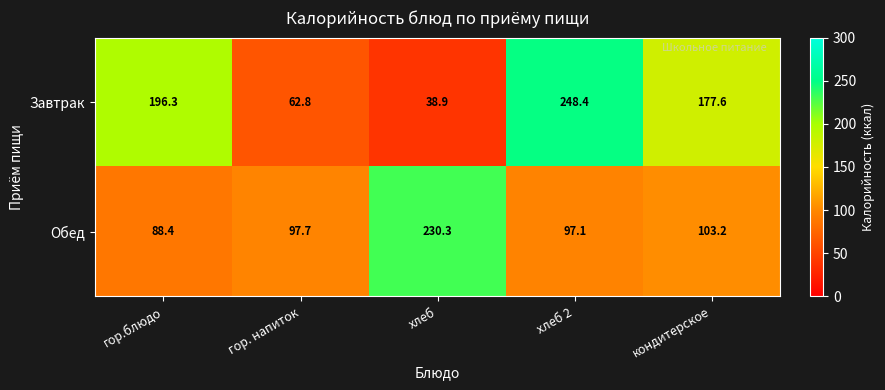

Is it true that Обед equals 230.3 at хлеб?

True